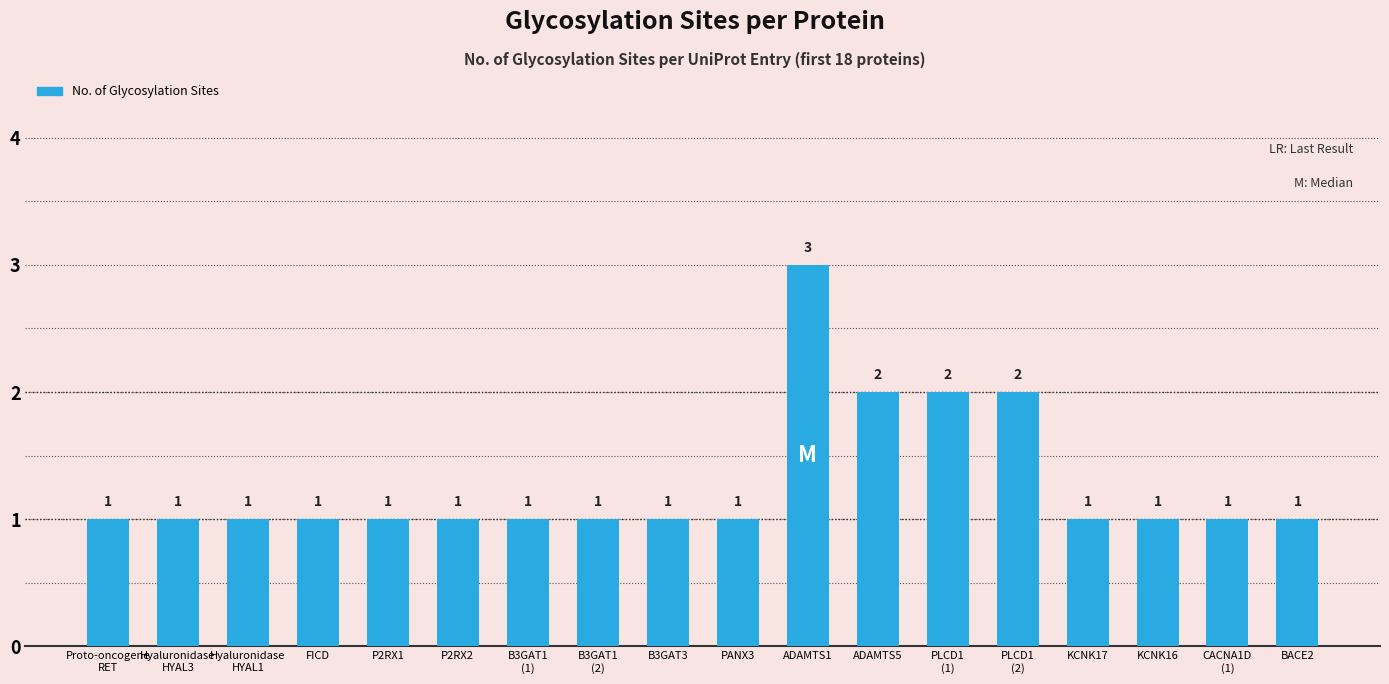

What position from the right is P2RX2?

13